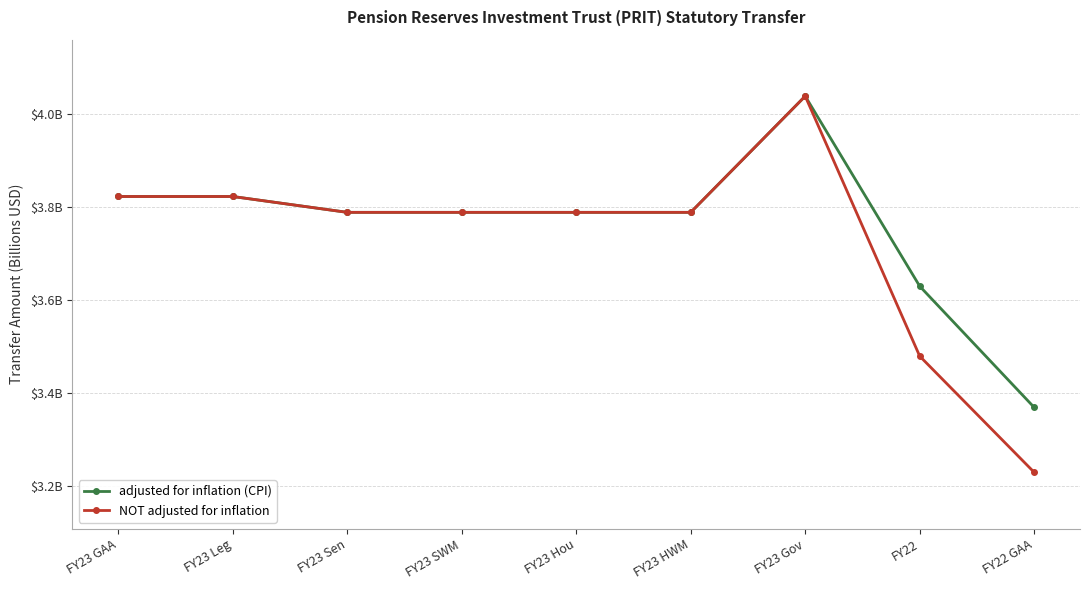

True or false: NOT adjusted for inflation has more than 2 interior local peaks.

False